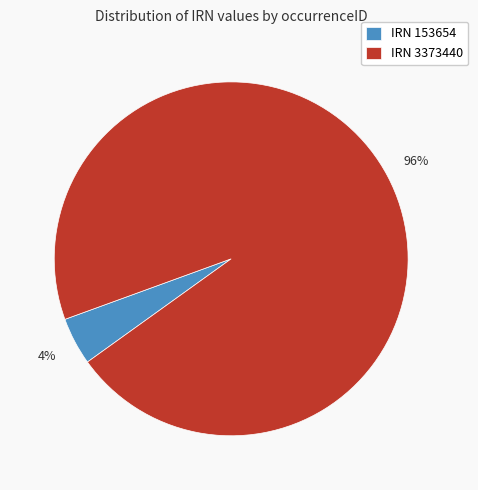

Is it true that IRN 3373440 is 96% of the pie?

True